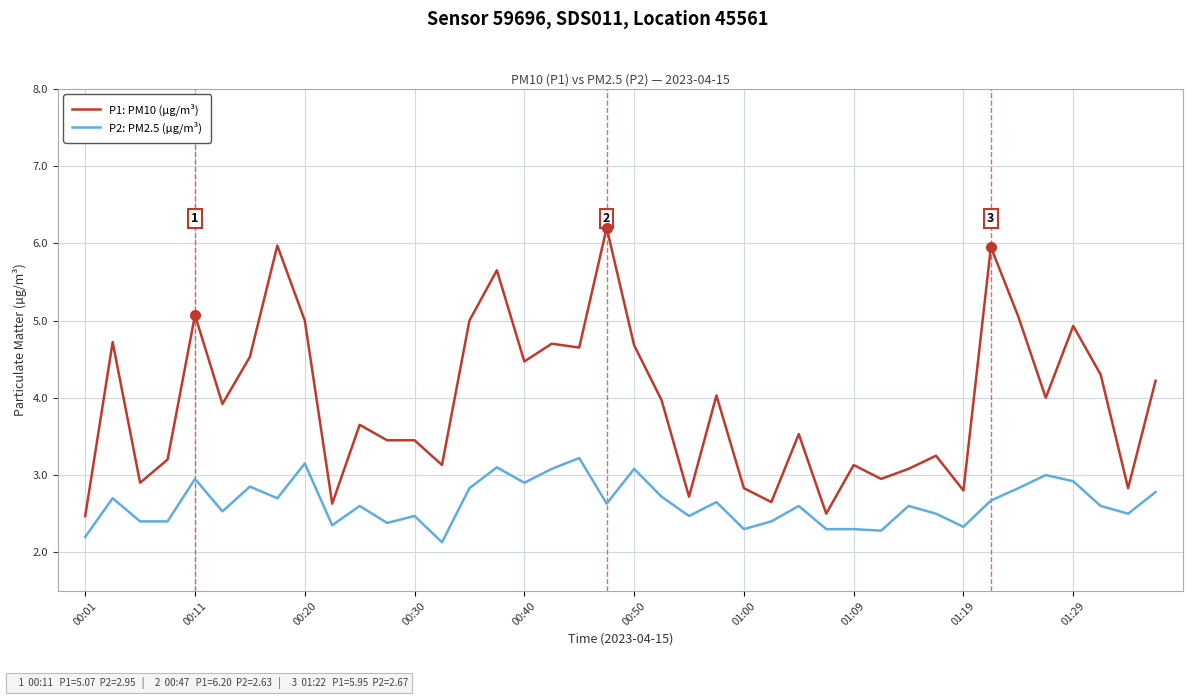

List the series in order of their overall mean, highest first.

P1: PM10 (µg/m³), P2: PM2.5 (µg/m³)